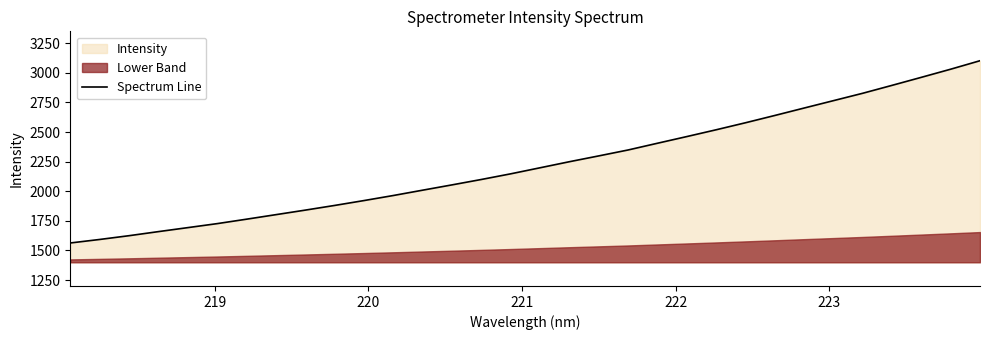

What is the greatest value displayed?

3102.6